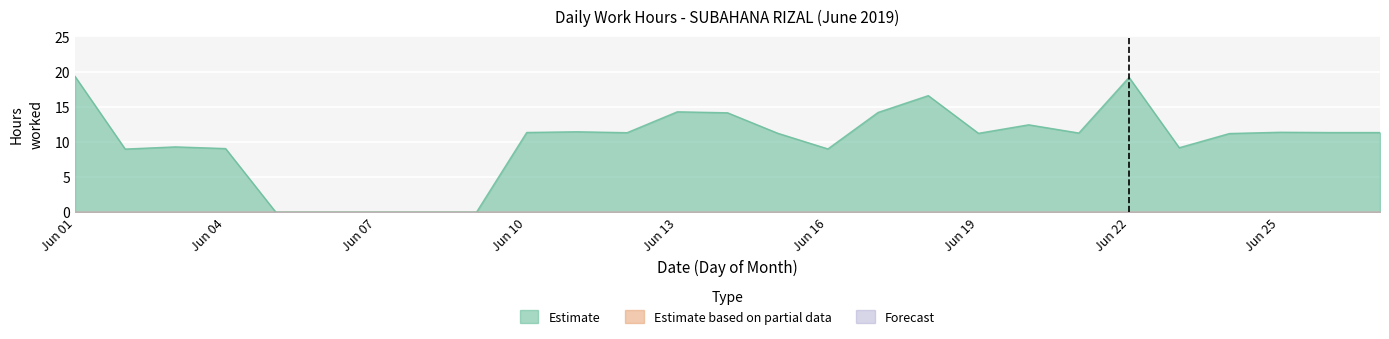

True or false: Estimate has a value of 19.2 at 22.

True